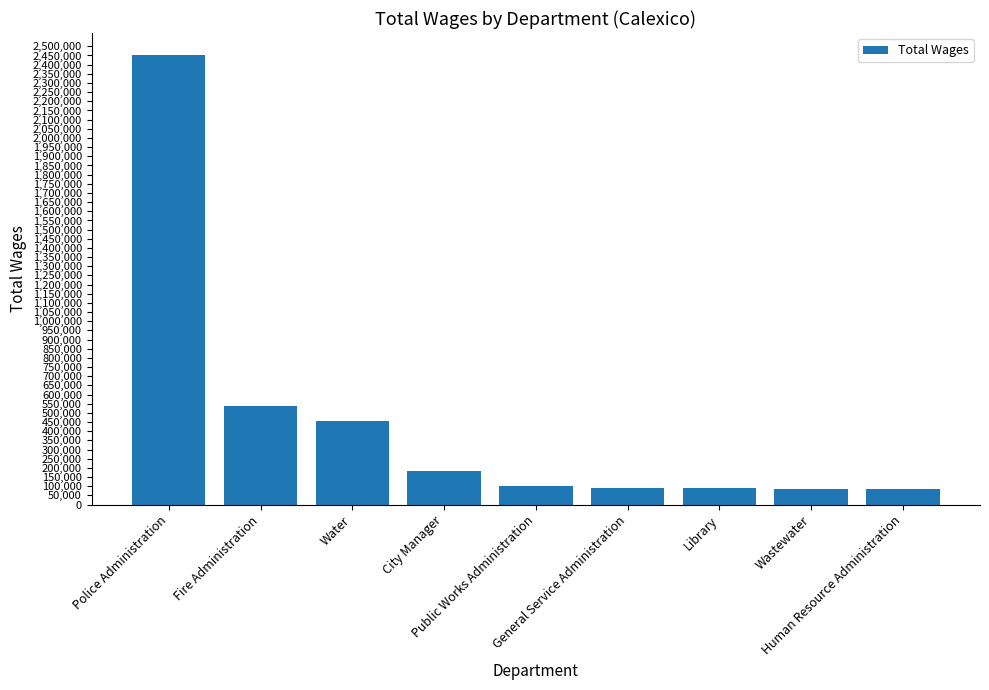

What is the difference between the maximum and minimum values?

2362817.6